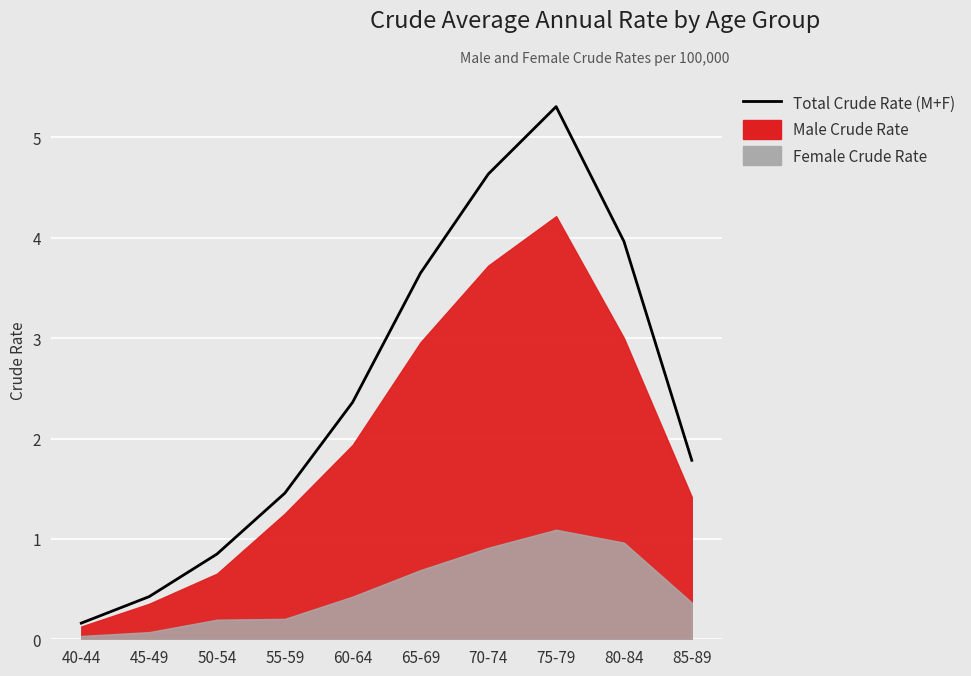

At which category does the data reach its first local peak?

75-79